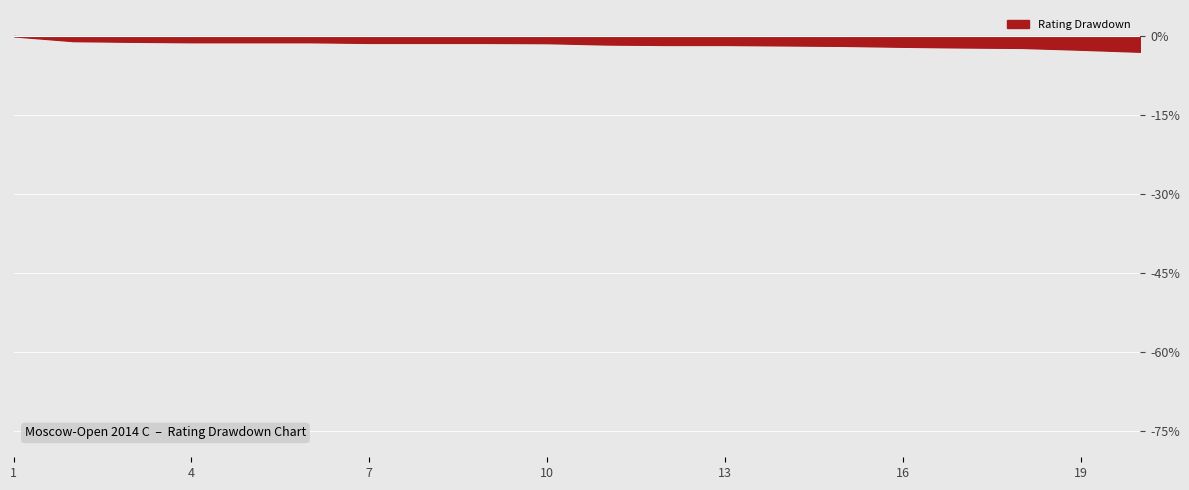

What is the difference between the maximum and minimum values?

2.9